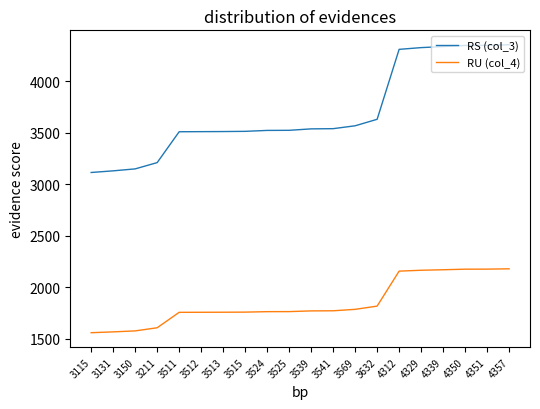

The value of RU (col_4) at 3525 is 945.1. True or false?

False